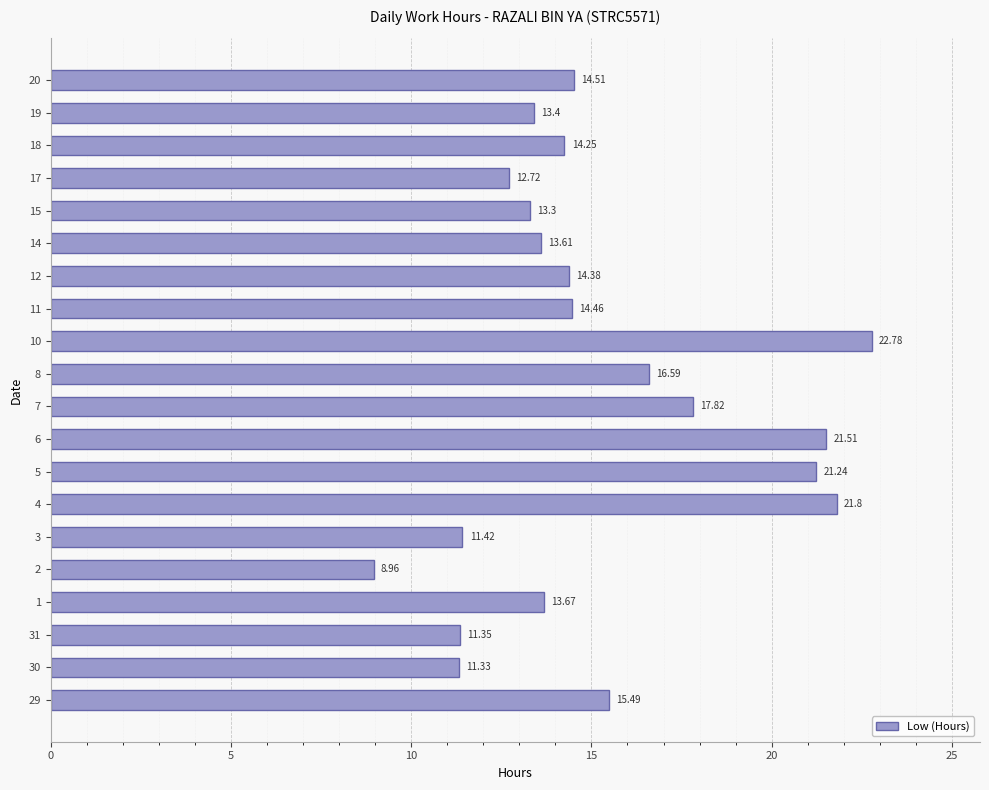

What is the sum of the values at 12 and 7?

32.2